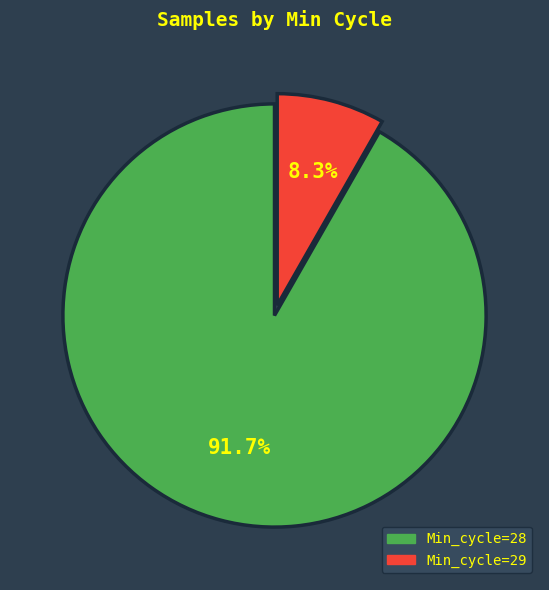

What is the largest slice in the pie chart?

Min_cycle=28